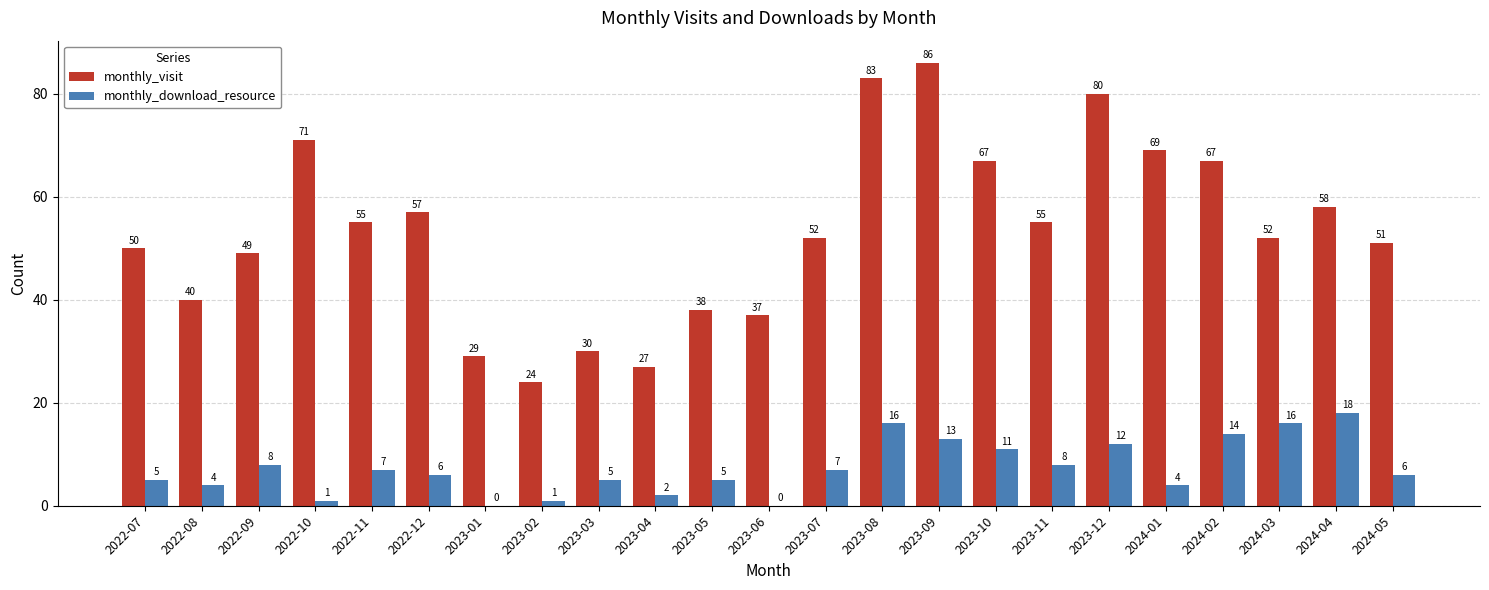

What is the total value across all series at 2023-01?

29